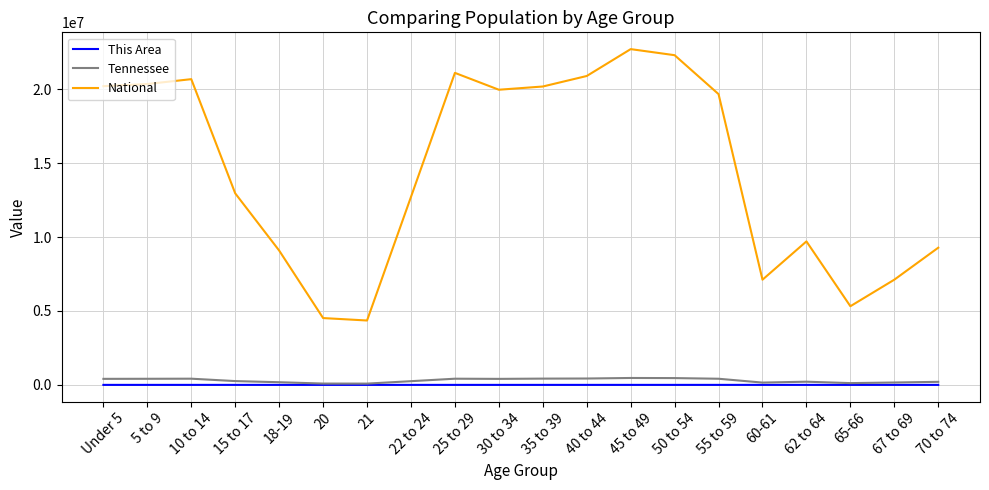

Which series has the largest total across all categories?

National